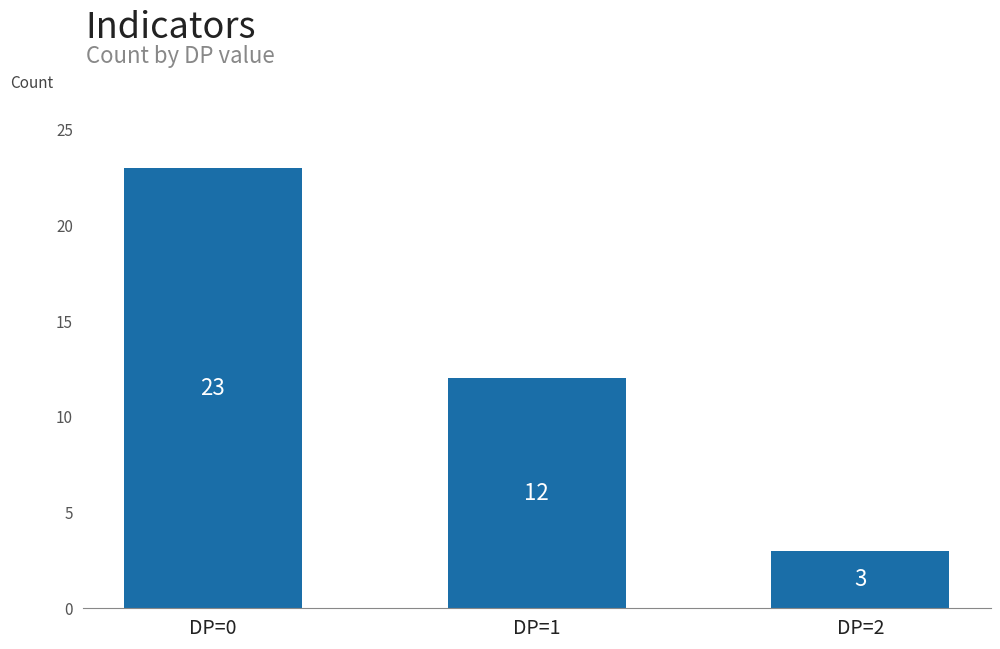

Count the values in the range 3 to 23.

3